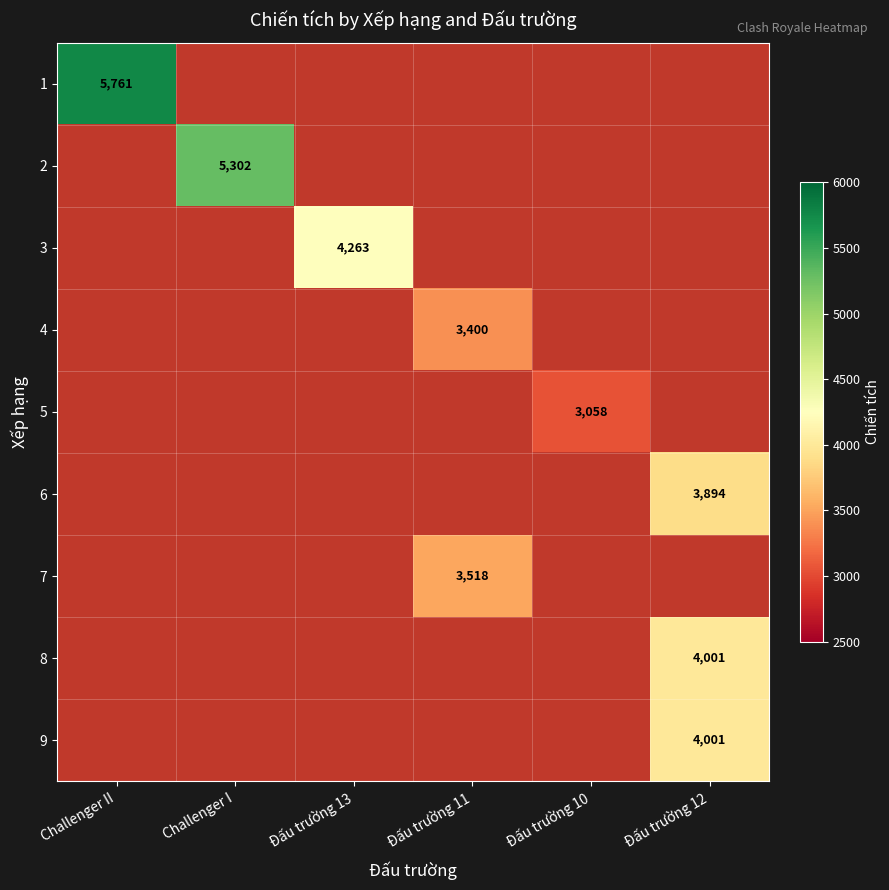

True or false: 4 has a value of 5313 at Đấu trường 11.

False